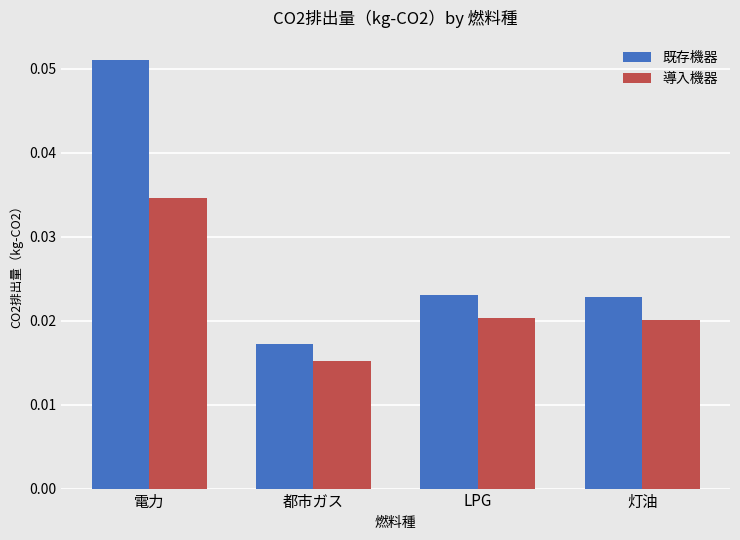

Is the value of 既存機器 at LPG greater than the value of 導入機器 at 灯油?

Yes